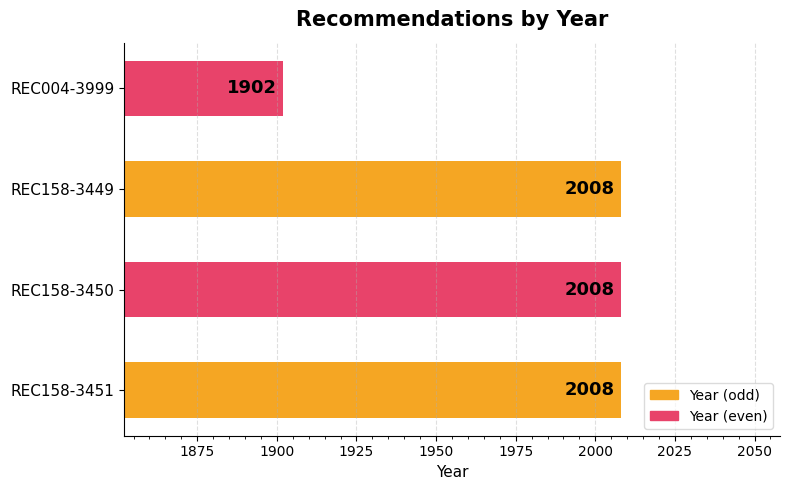

How many bars are there in total?

4